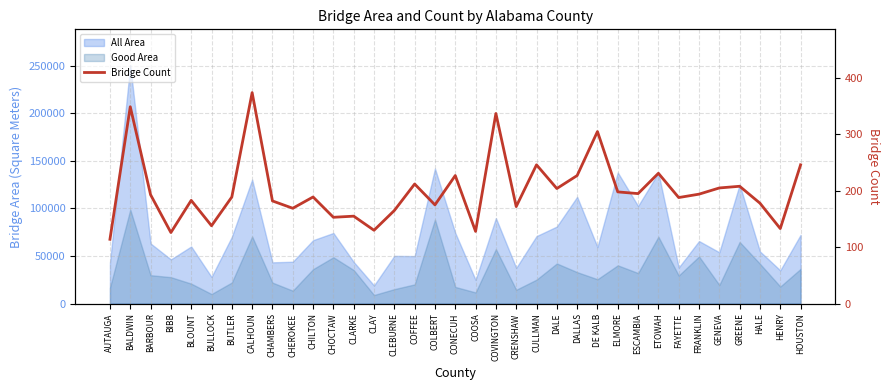

What is the label of the 10th point from the right?

ELMORE